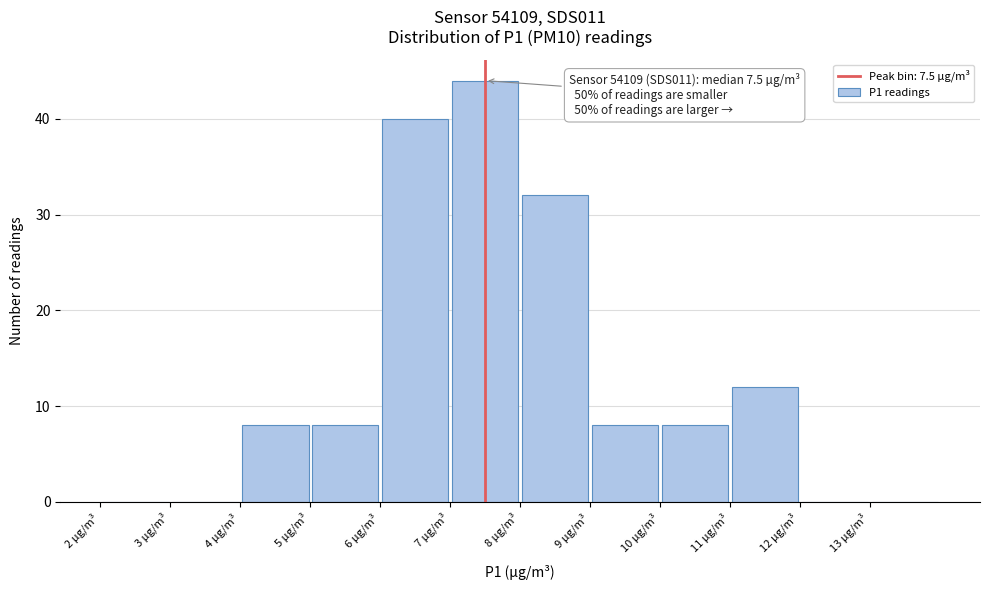

Over which range of the x-axis is the bar tallest?

7 to 8